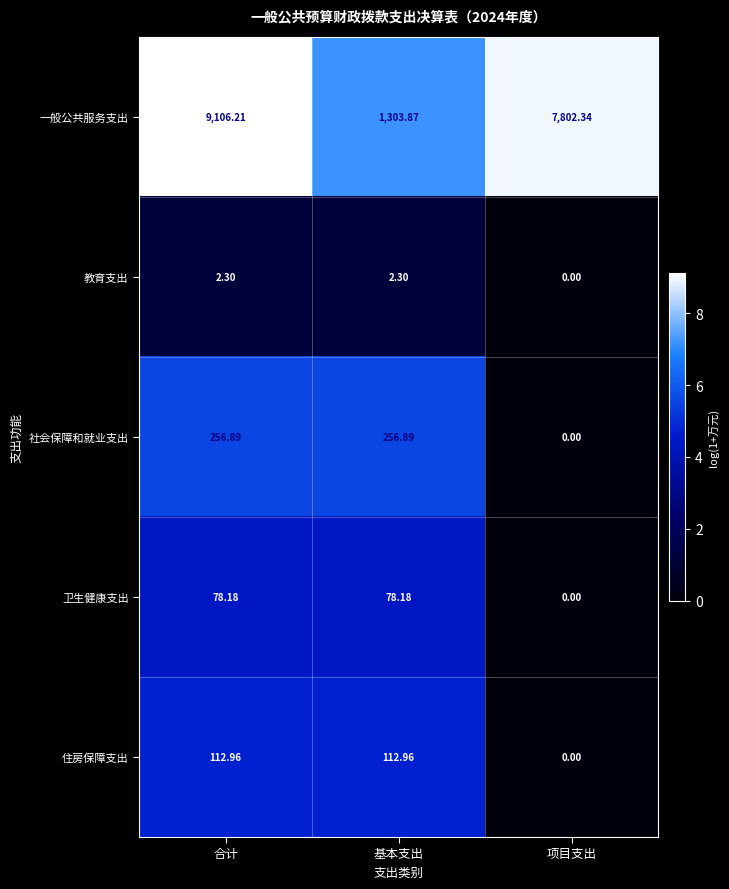

At which label is 社会保障和就业支出 closest to 128?

项目支出